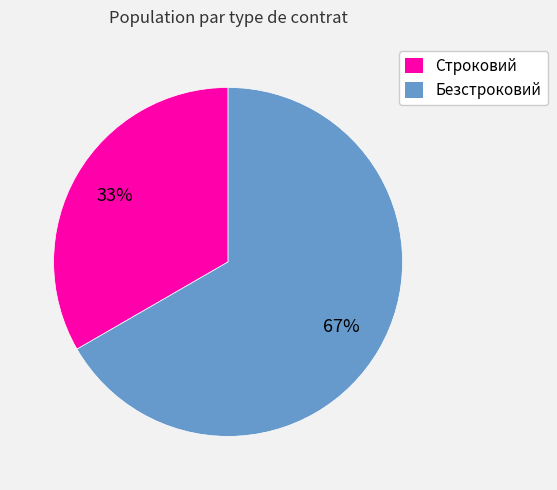

Which has a higher value, Строковий or Безстроковий?

Безстроковий